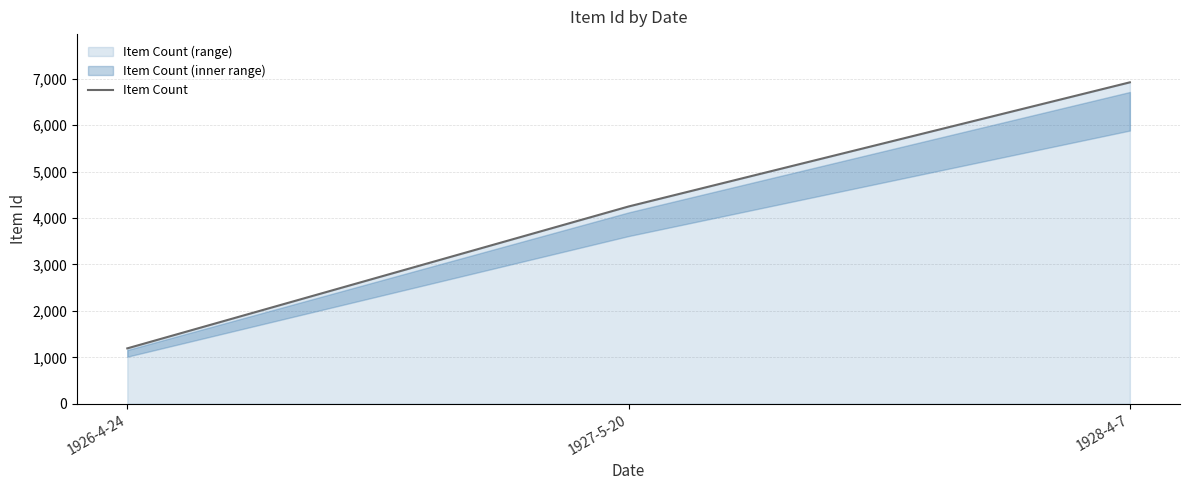

How many values are between 1193 and 6921?

3